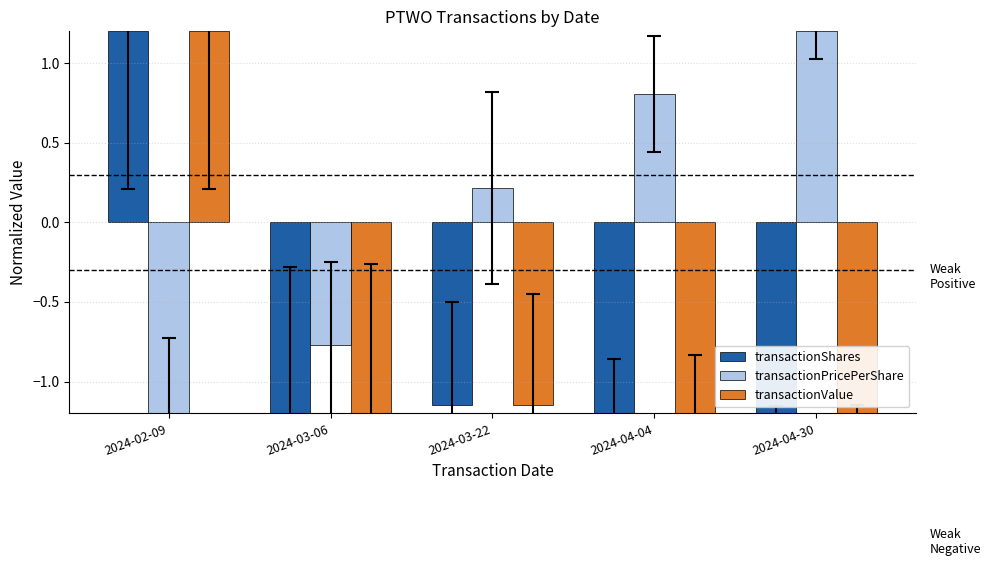

At which label does transactionPricePerShare first exceed 0?

2024-03-22